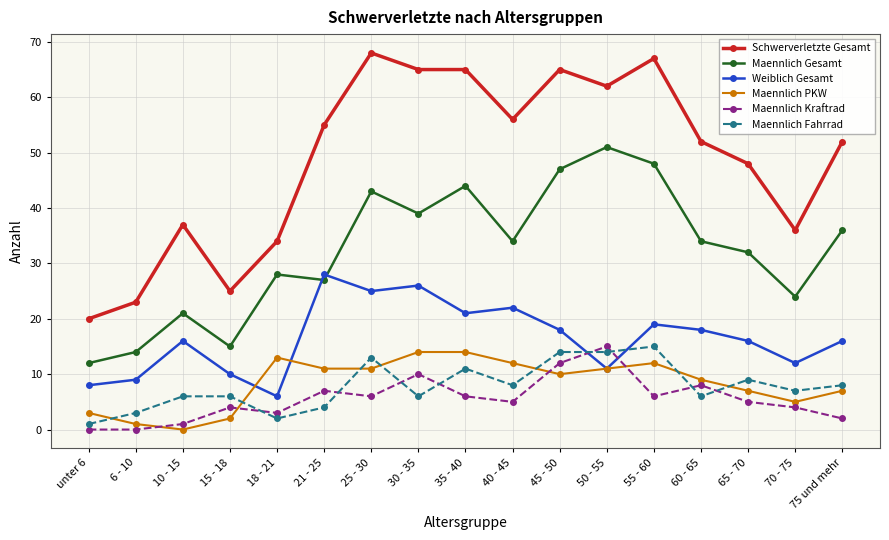

At which category does Maennlich Kraftrad reach its first local peak?

15 - 18